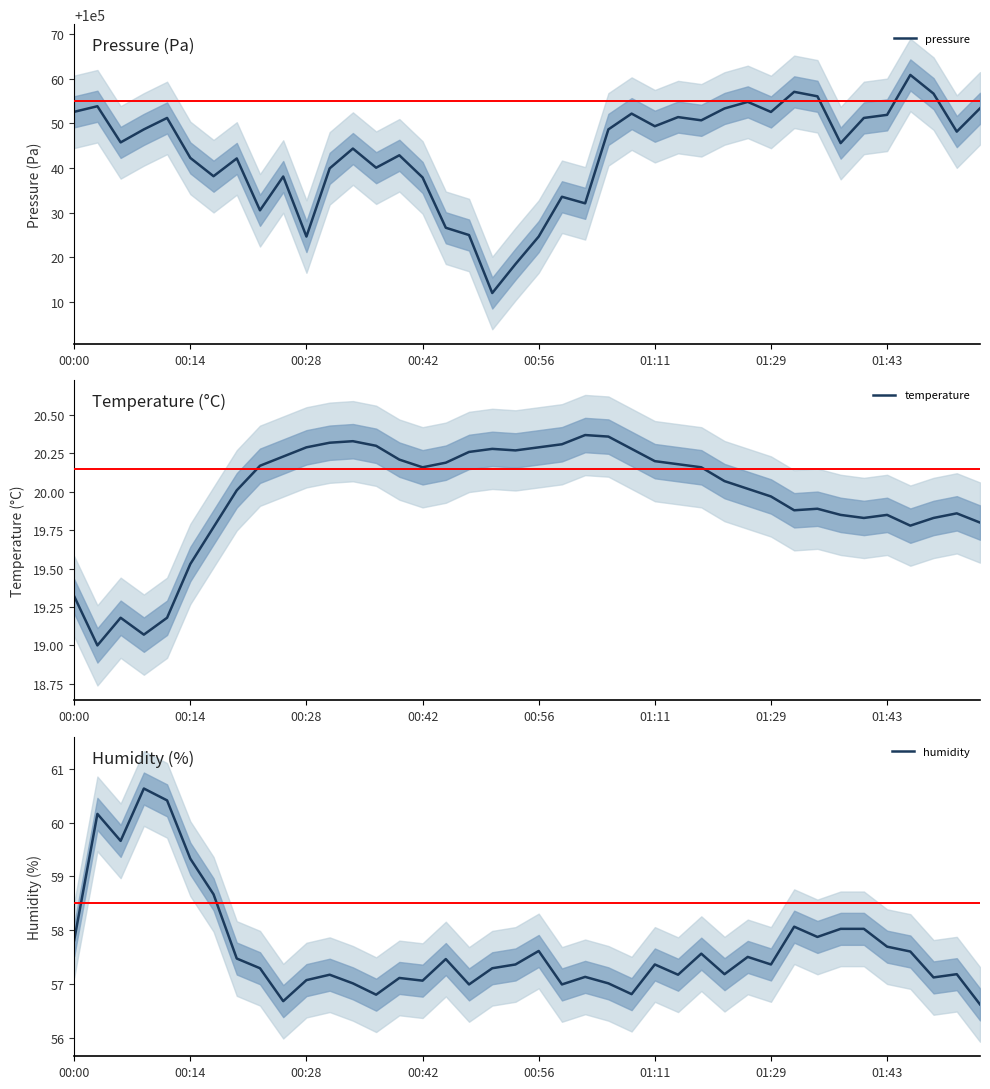

What are all the series names shown in the legend?

pressure, temperature, humidity